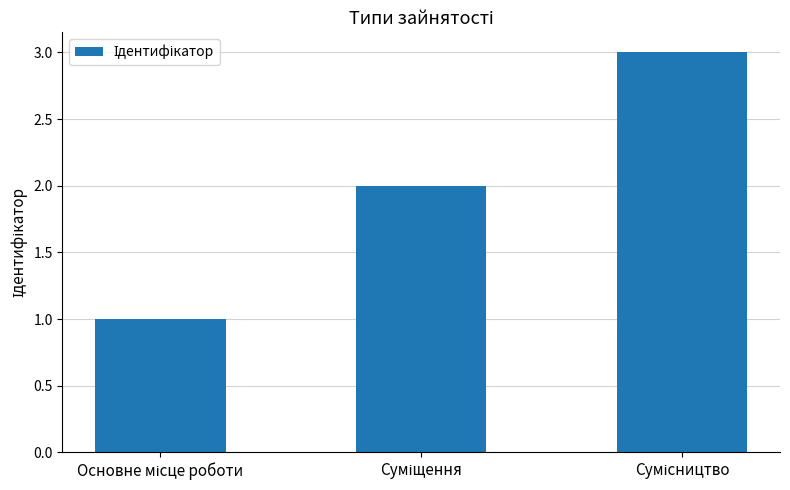

How many distinct data groups are displayed?

1